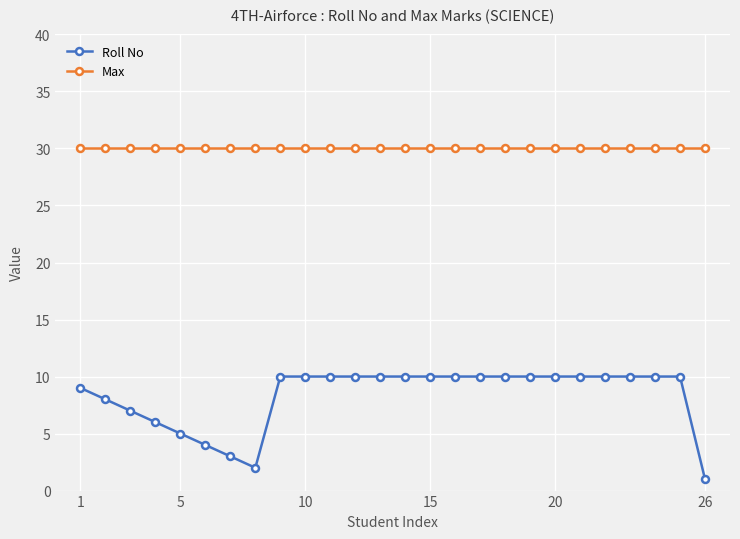

What is the value of the Max point at the 12th from the left?

30